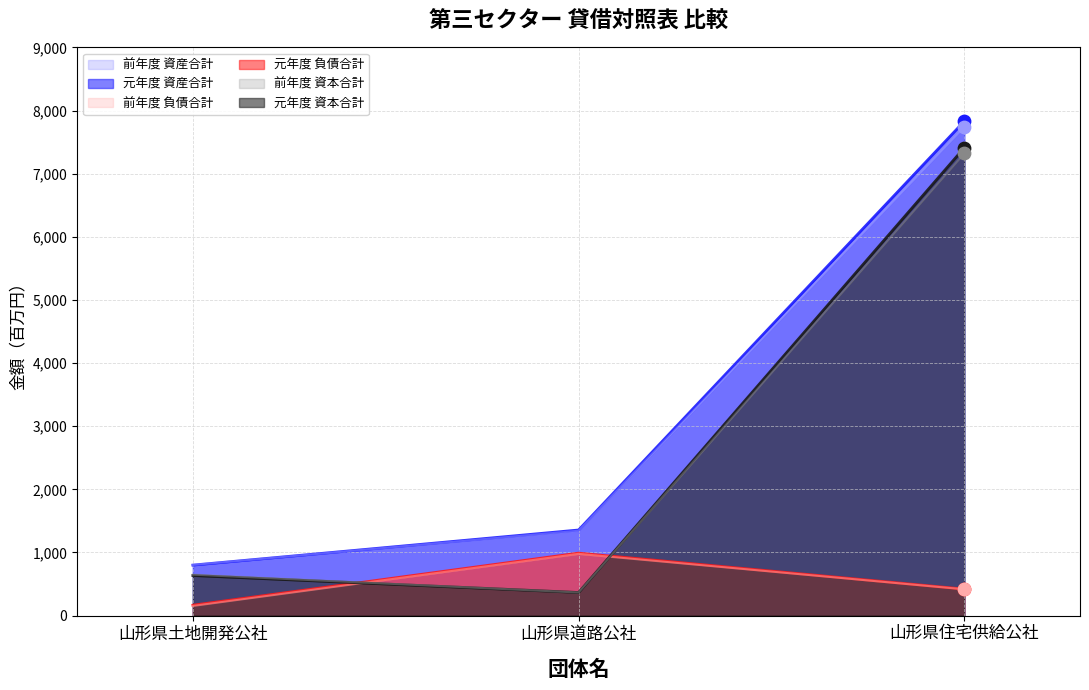

What is the total value across all series at 山形県住宅供給公社?

31138